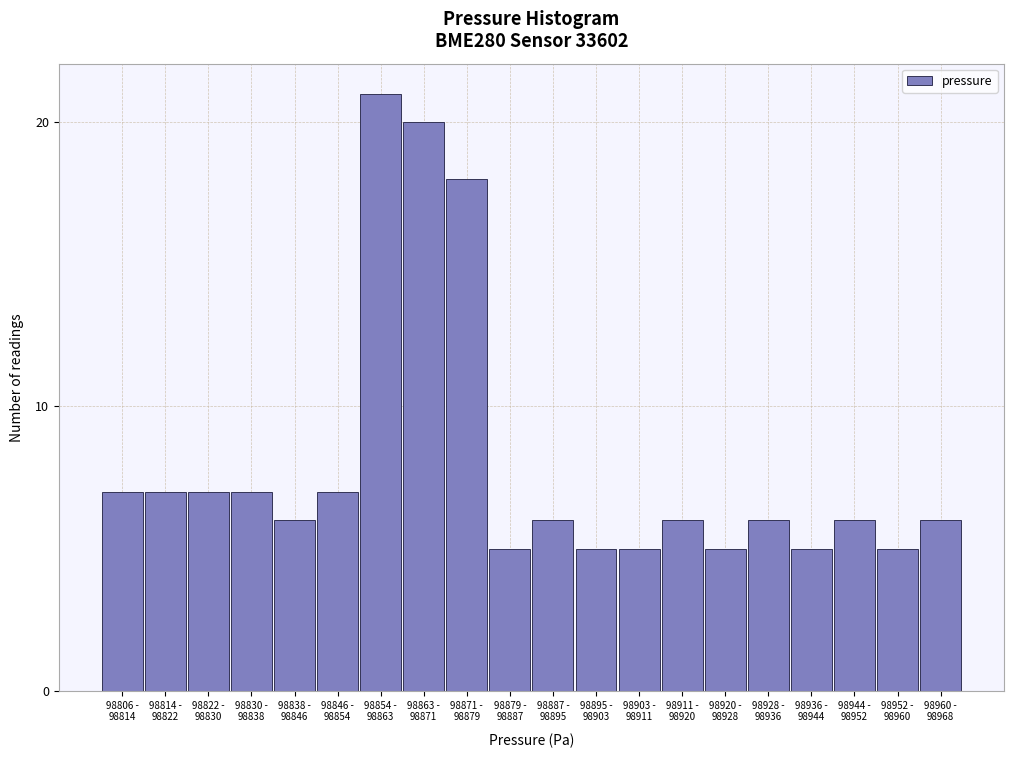

Reading left to right, transcribe all the data shown in this chart.

7	7	7	7	6	7	21	20	18	5	6	5	5	6	5	6	5	6	5	6